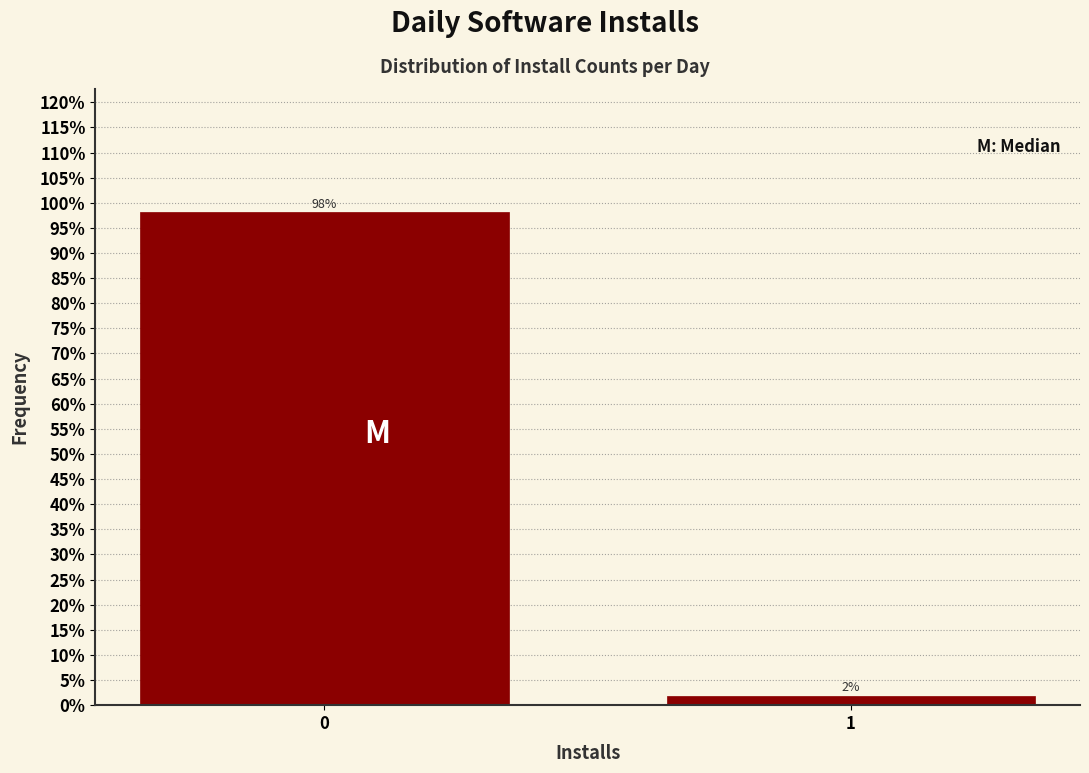

What value does the data have at 0?

98.1